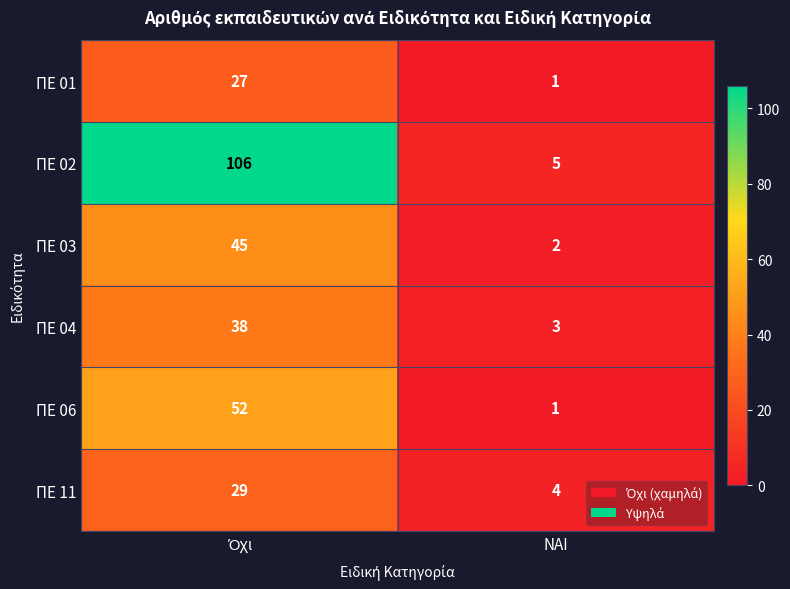

Reading left to right, list all the values displayed in this chart.

ΠΕ 01: 27	1
ΠΕ 02: 106	5
ΠΕ 03: 45	2
ΠΕ 04: 38	3
ΠΕ 06: 52	1
ΠΕ 11: 29	4